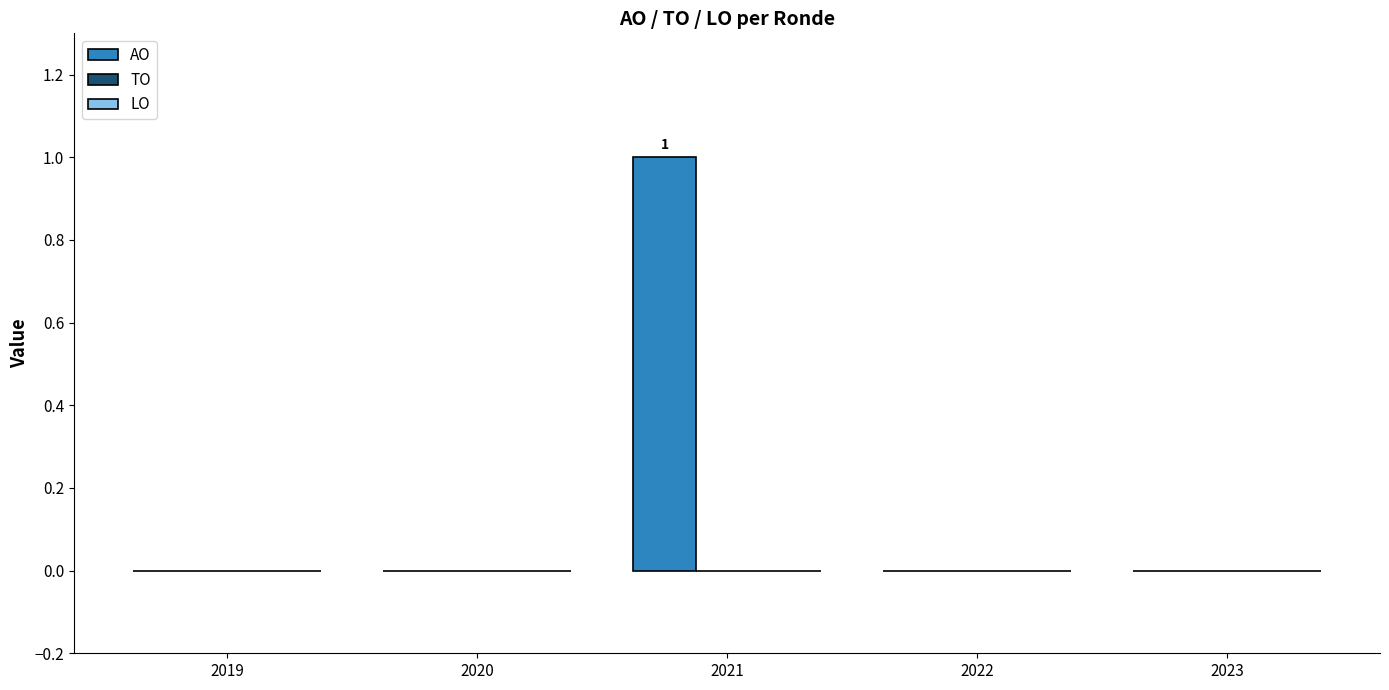

How many series are shown in this chart?

1